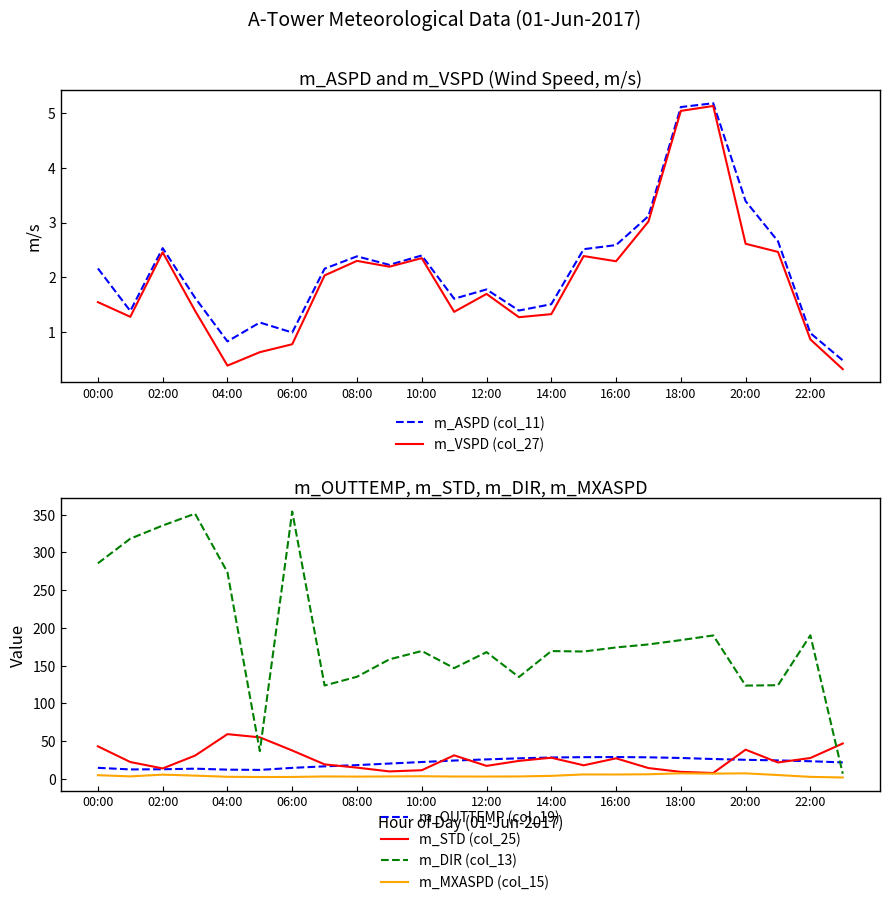

How many intersections are there between m_OUTTEMP (col_19) and m_STD (col_25)?

6